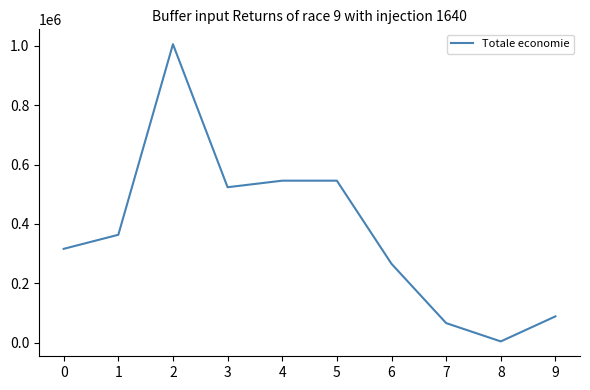

What is the sum of all values?

3724653